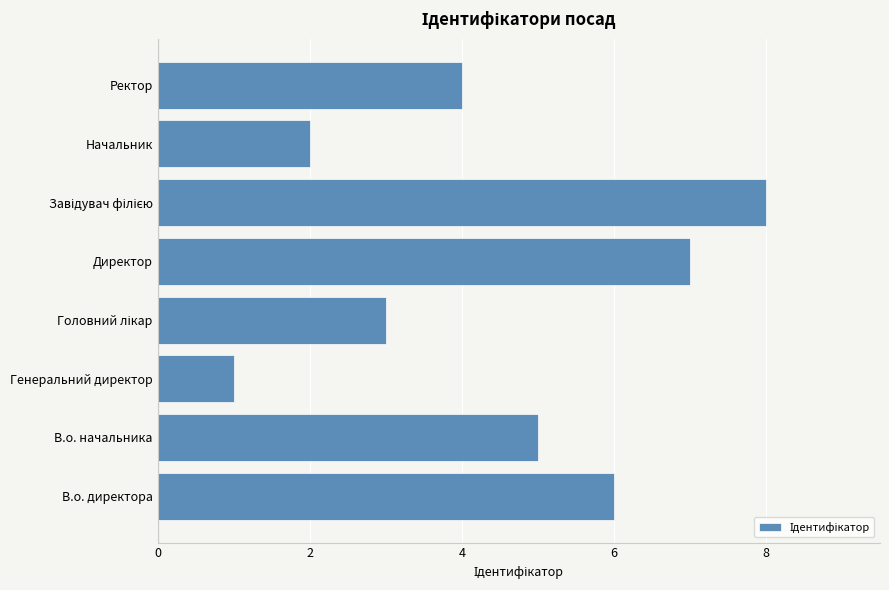

What is the difference between the maximum and minimum values?

7